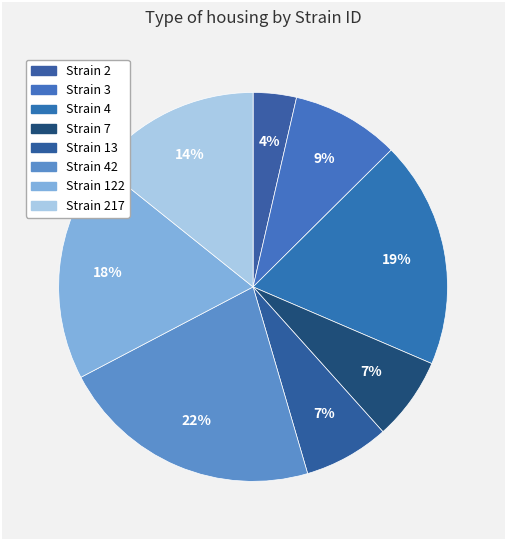

How many slices are in this pie chart?

8